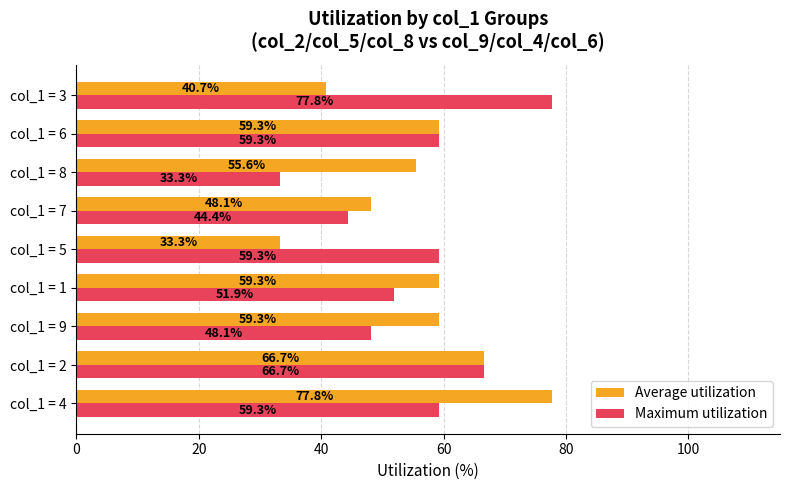

What value does the Average utilization series have at col_1 = 6?

59.3